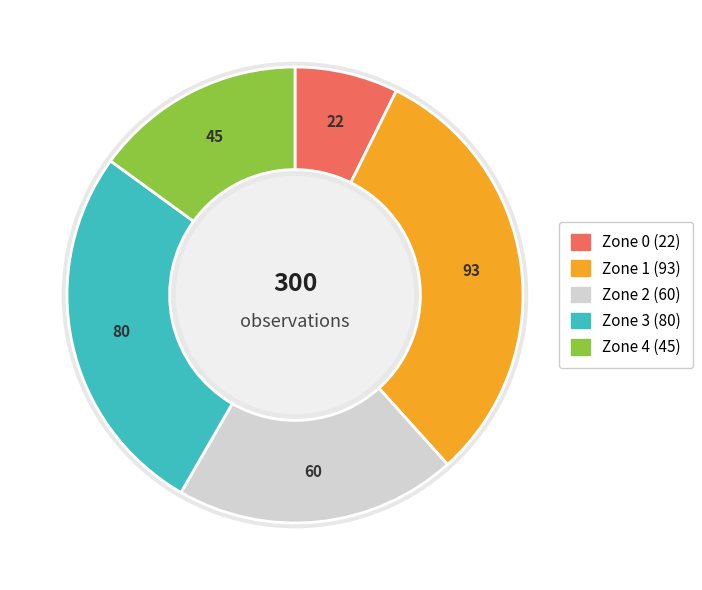

How many slices are in this pie chart?

5